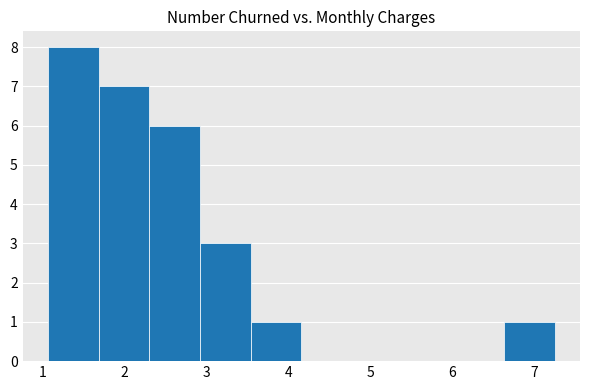

Over which range of the x-axis is the bar tallest?

1.1 to 1.7